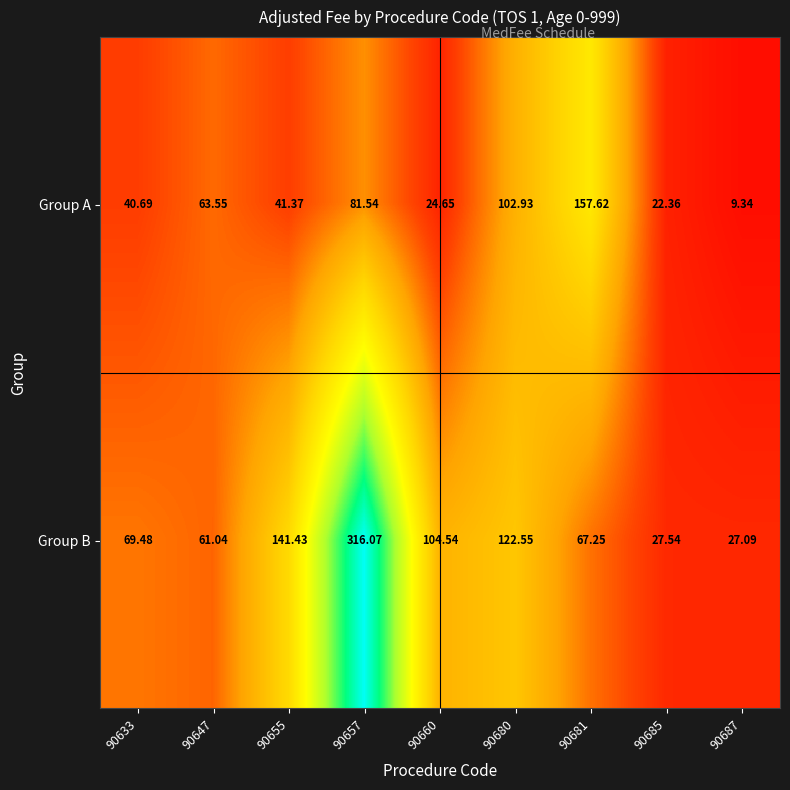

What is the spread (max minus min) of values at 90681?

90.4